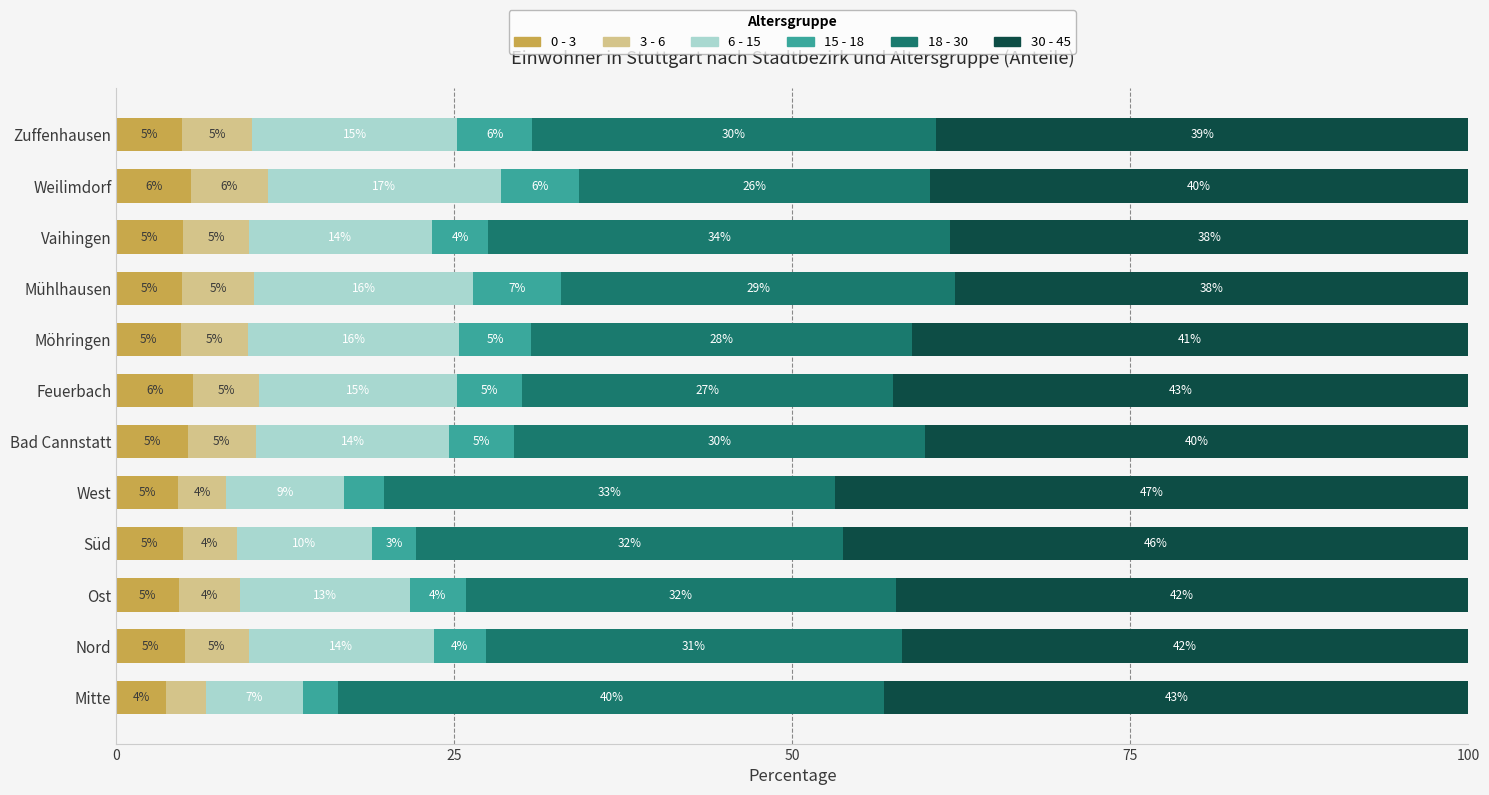

What is the difference between the maximum and minimum values in the 0 - 3 series?

2.0